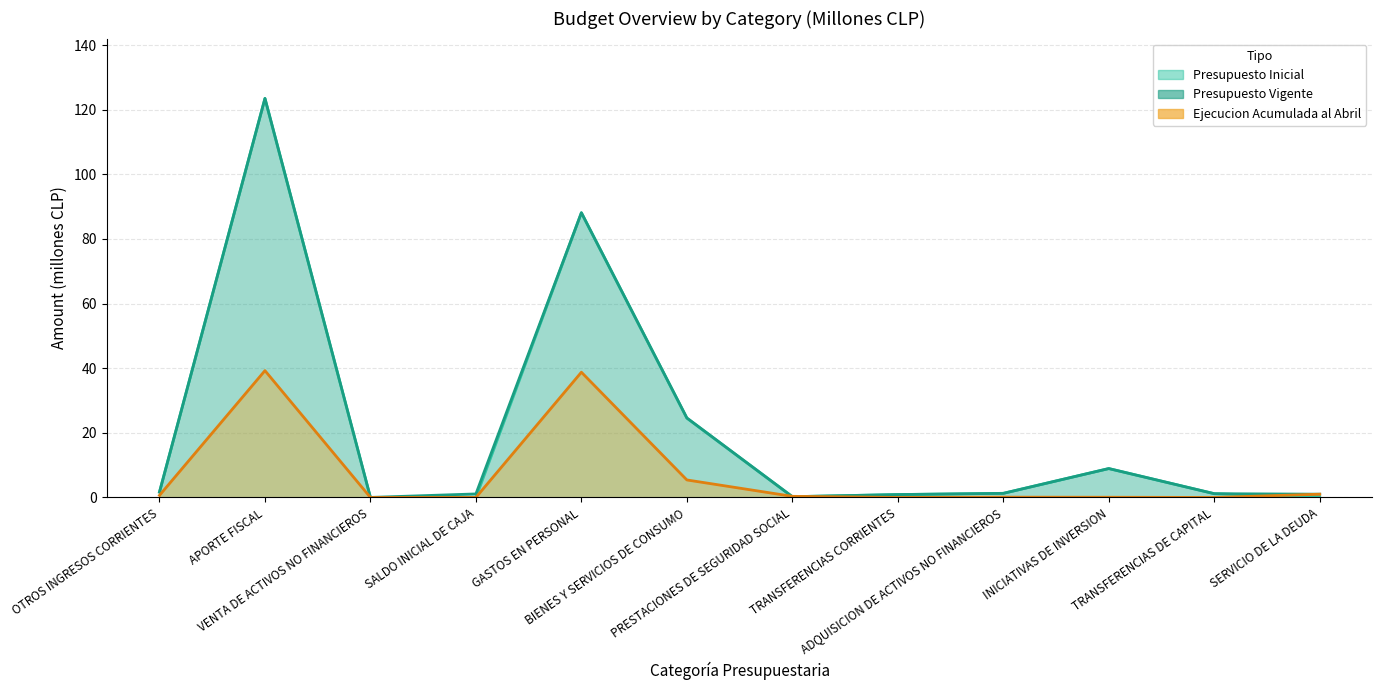

What is the greatest value displayed?

123.5